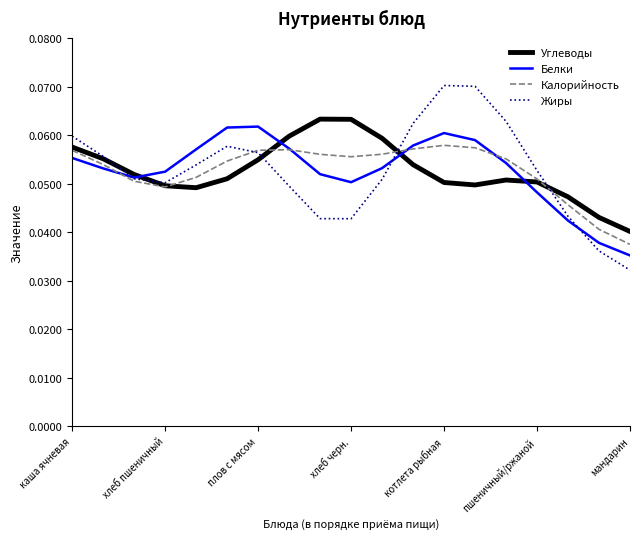

Which series has the largest range (max minus min)?

Жиры